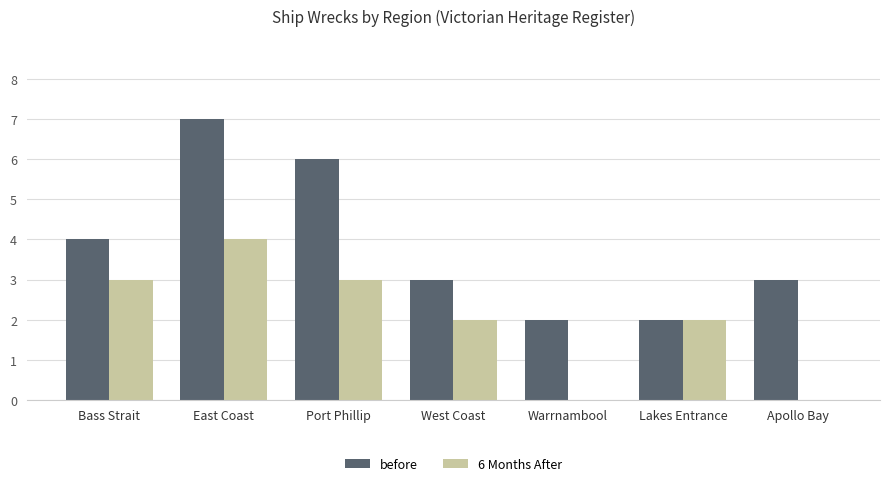

True or false: 6 Months After has a value of 3 at Port Phillip.

True